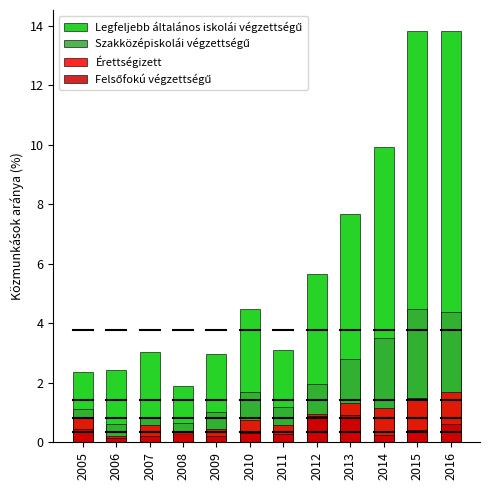

Reading left to right, extract all data points from this chart.

Legfeljebb általános iskolái végzettségű: 2.3	2.4	3.0	1.9	3.0	4.5	3.1	5.7	7.7	9.9	13.8	13.8
Szakközépiskolái végzettségű: 1.1	0.6	0.8	0.7	1.0	1.7	1.2	2.0	2.8	3.5	4.5	4.4
Érettségizett: 0.8	0.2	0.6	0.3	0.5	0.8	0.6	0.9	1.3	1.1	1.5	1.7
Felsőfokú végzettségű: 0.4	0.1	0.2	0.3	0.2	0.3	0.3	0.9	0.9	0.3	0.4	0.6